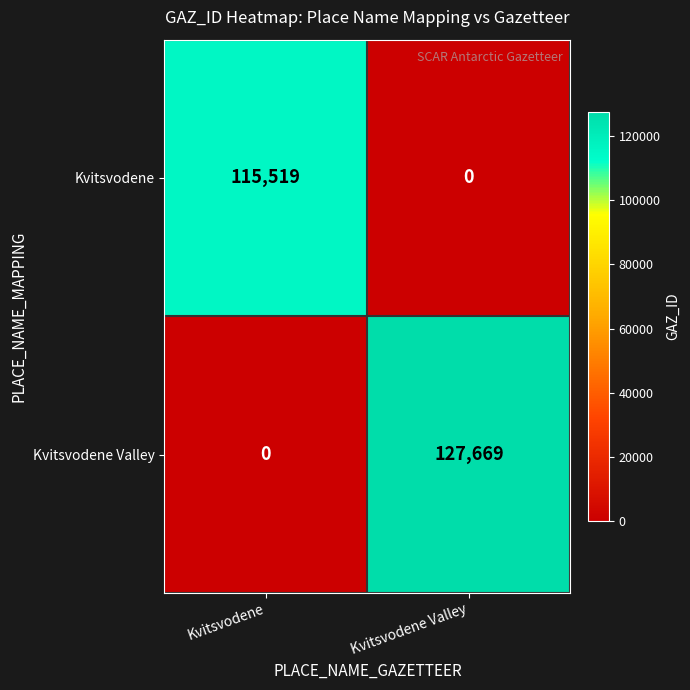

The value of Kvitsvodene Valley at Kvitsvodene is 0. True or false?

True